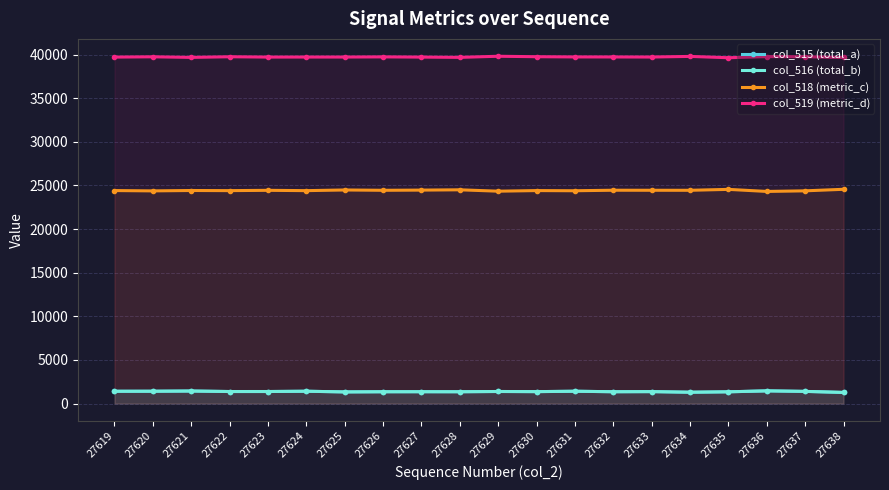

Reading left to right, what are all the values shown in this chart?

col_515 (total_a): 27619=1406	27620=1410	27621=1434	27622=1376	27623=1377	27624=1409	27625=1332	27626=1351	27627=1354	27628=1351	27629=1381	27630=1365	27631=1409	27632=1352	27633=1365	27634=1297	27635=1344	27636=1452	27637=1392	27638=1273
col_516 (total_b): 27619=1405	27620=1409	27621=1433	27622=1376	27623=1377	27624=1409	27625=1331	27626=1351	27627=1354	27628=1351	27629=1380	27630=1363	27631=1409	27632=1352	27633=1365	27634=1297	27635=1343	27636=1452	27637=1391	27638=1272
col_518 (metric_c): 27619=24414	27620=24377	27621=24421	27622=24406	27623=24442	27624=24405	27625=24482	27626=24445	27627=24467	27628=24501	27629=24343	27630=24412	27631=24393	27632=24453	27633=24448	27634=24445	27635=24550	27636=24314	27637=24384	27638=24559
col_519 (metric_d): 27619=39715	27620=39748	27621=39680	27622=39753	27623=39716	27624=39721	27625=39721	27626=39739	27627=39714	27628=39683	27629=39811	27630=39758	27631=39733	27632=39730	27633=39722	27634=39793	27635=39641	27636=39769	27637=39759	27638=39672